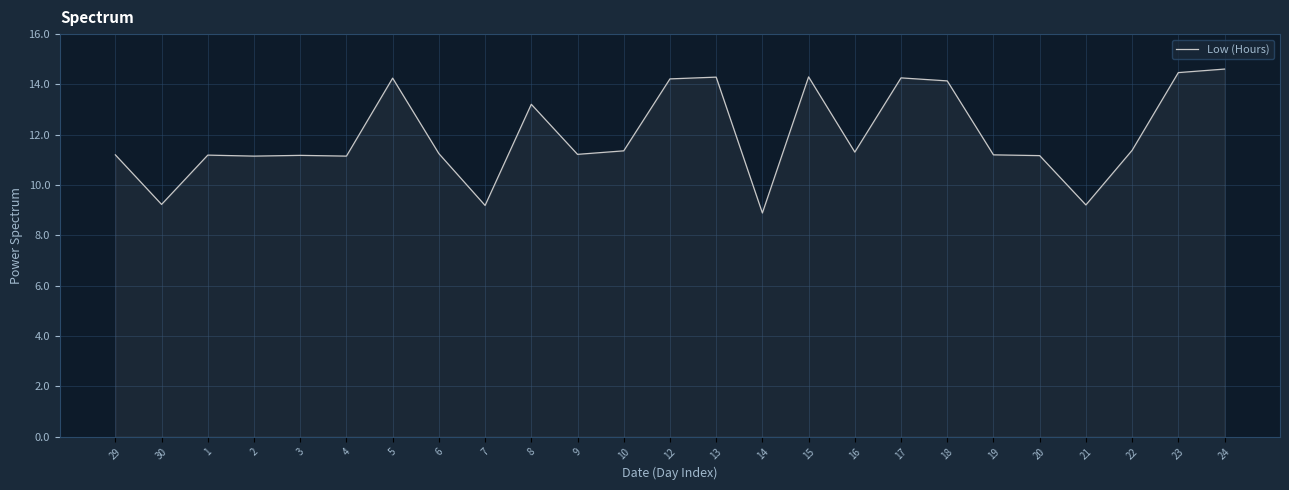

What is the change in value from 1 to 14?

-2.3